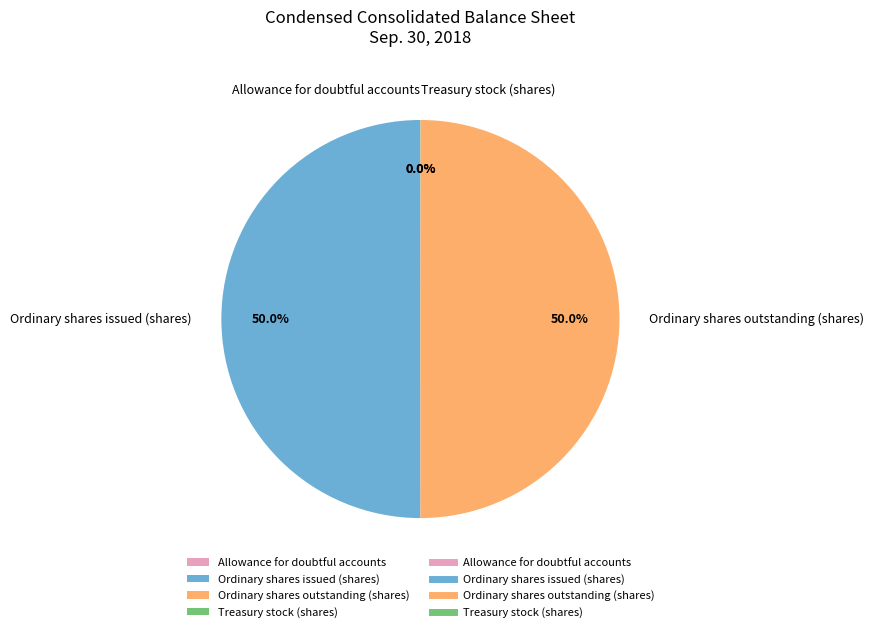

Do Ordinary shares outstanding (shares) and Ordinary shares issued (shares) together represent more than half of the pie?

Yes